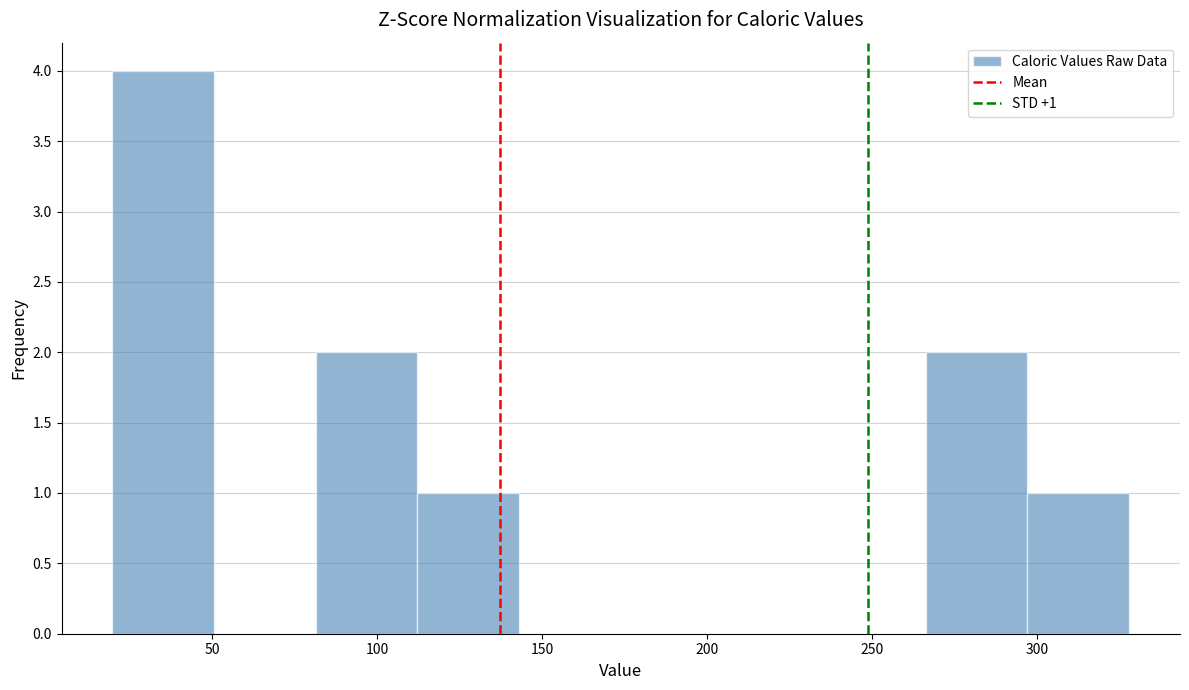

Which range on the x-axis has the tallest bar?

20 to 50